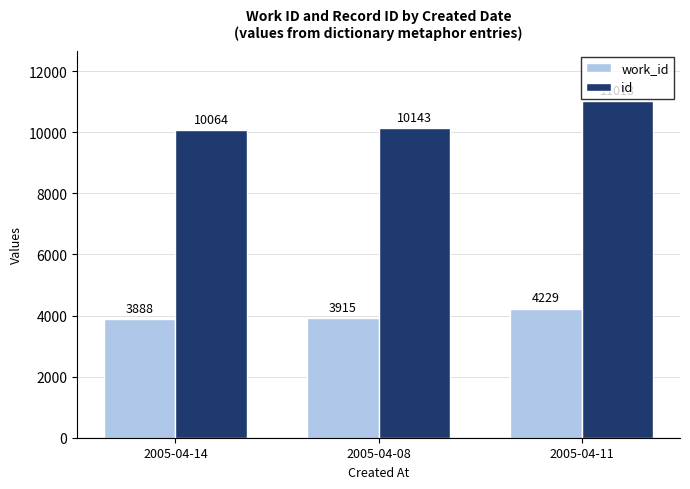

Which series has the largest total across all categories?

id